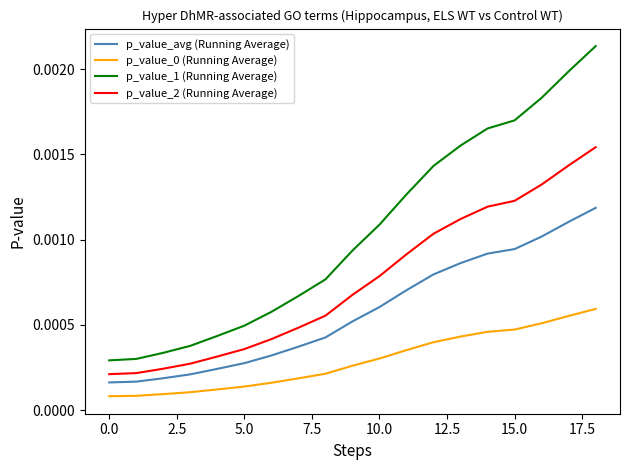

Which series has the largest total across all categories?

p_value_1 (Running Average)